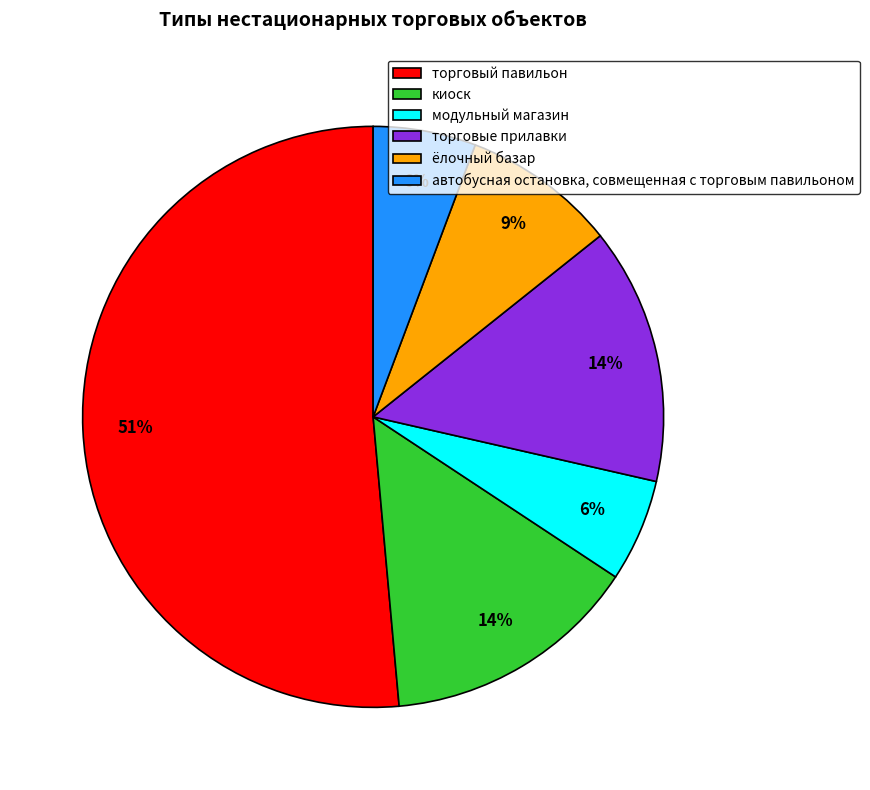

True or false: автобусная остановка, совмещенная с торговым павильоном accounts for 6% of the total.

True